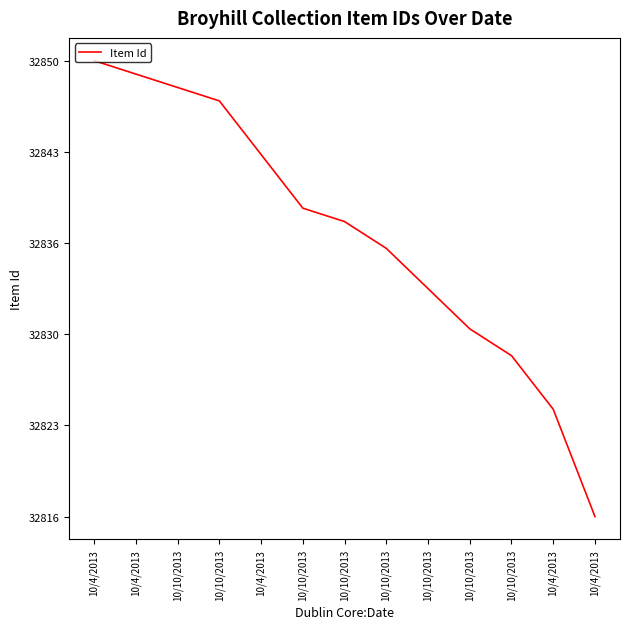

Read the value at 10/4/2013, to the nearest 5.

32825